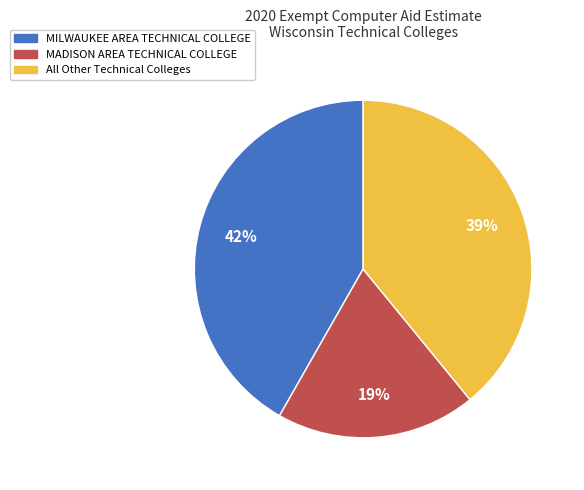

Combined, do MADISON AREA TECHNICAL COLLEGE and All Other Technical Colleges account for over 50%?

Yes